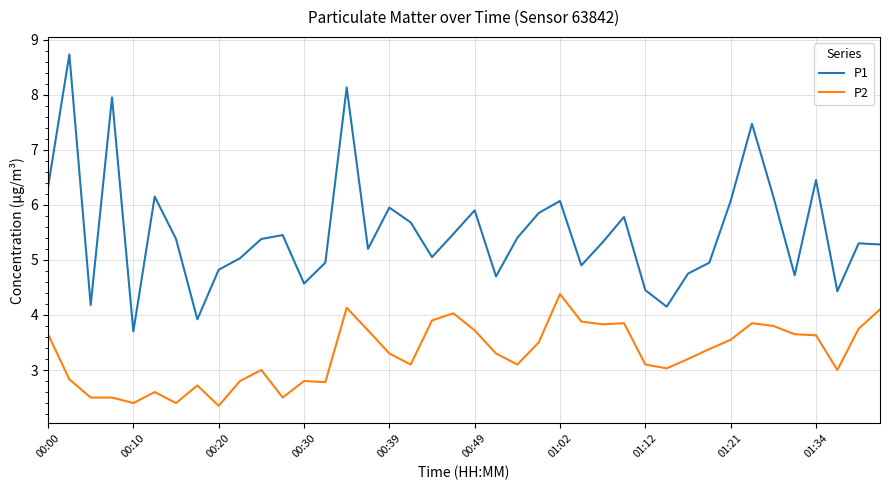

Which series has the largest total across all categories?

P1